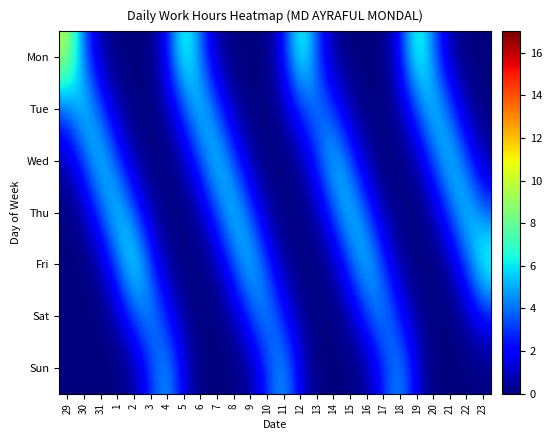

Is the value of 8 at Fri greater than the value of 2 at Thu?

No